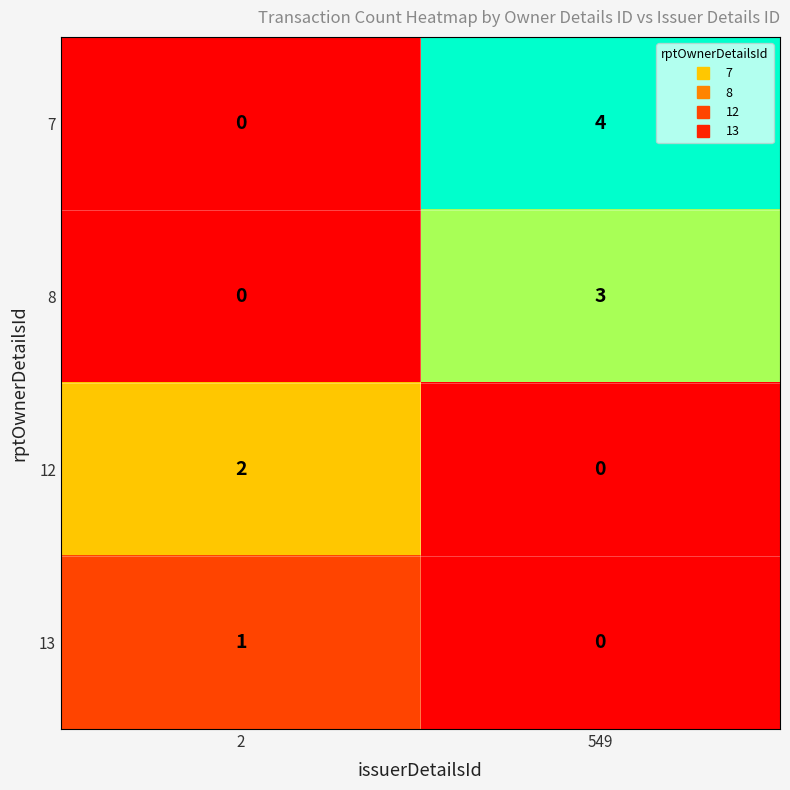

At which category is the sum across all series the highest?

549